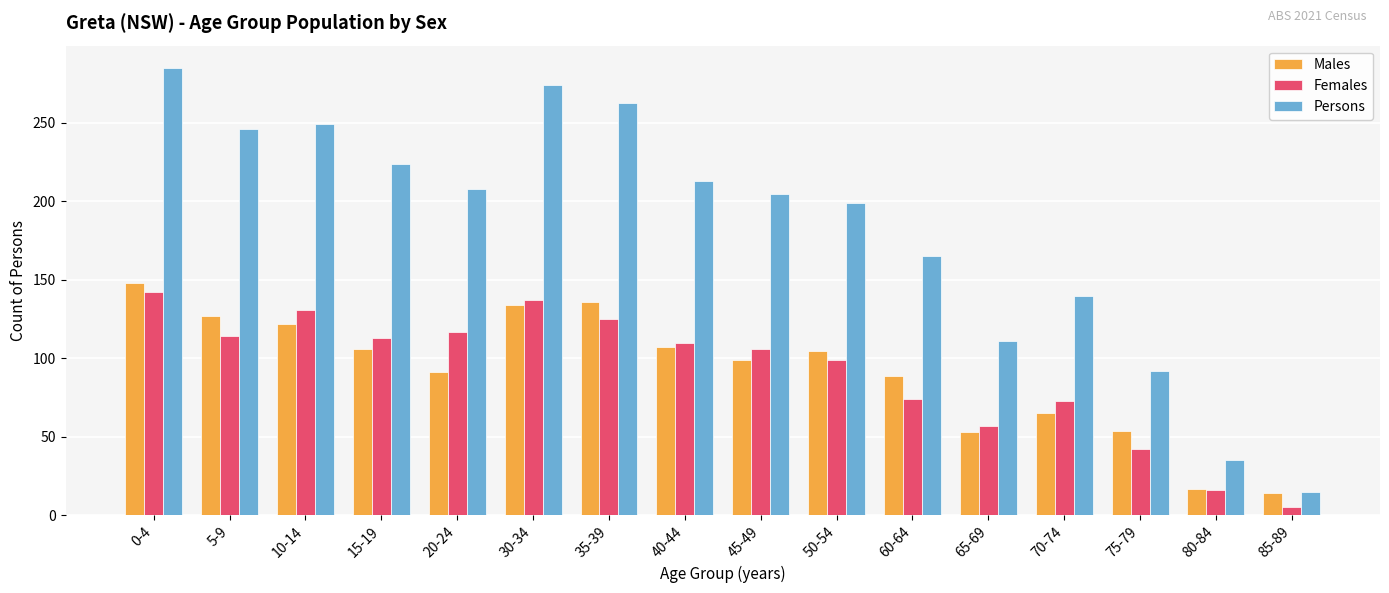

At which category is the sum across all series the highest?

0-4